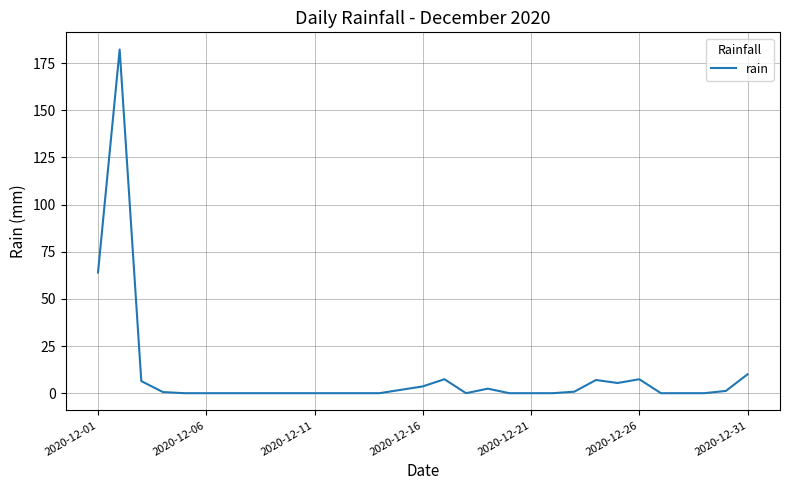

What is the average value?

9.7